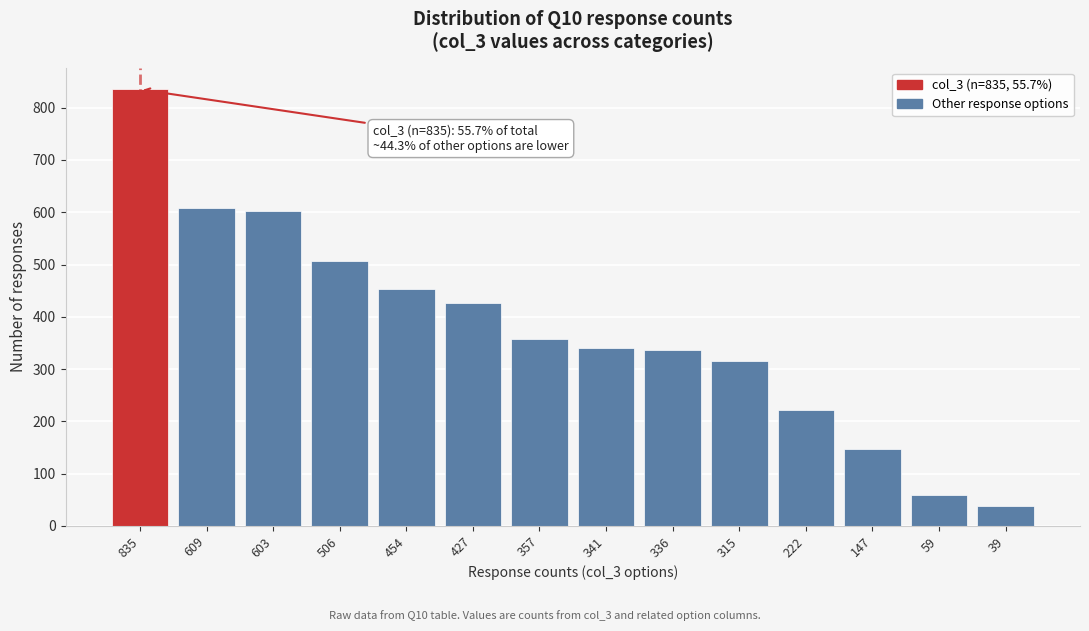

Reading left to right, transcribe all the data shown in this chart.

835	609	603	506	454	427	357	341	336	315	222	147	59	39